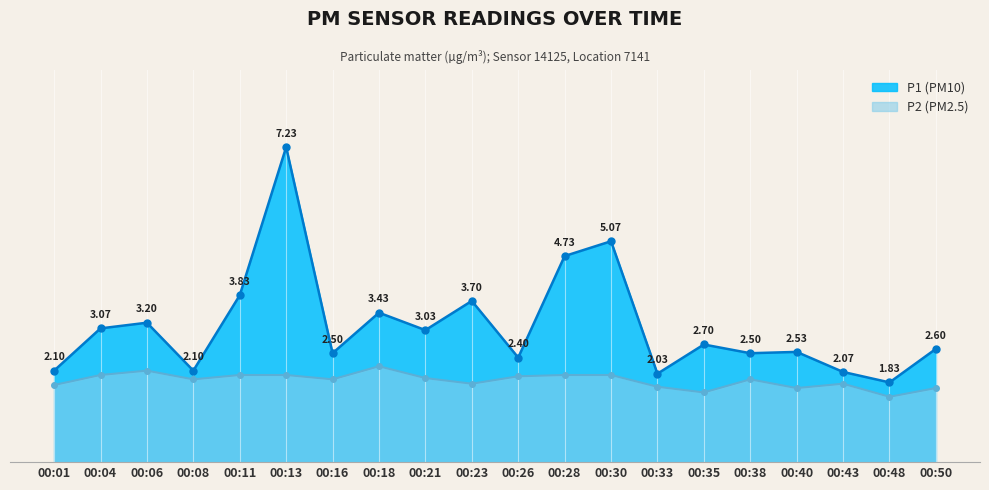

At which category is the sum across all series the highest?

00:13